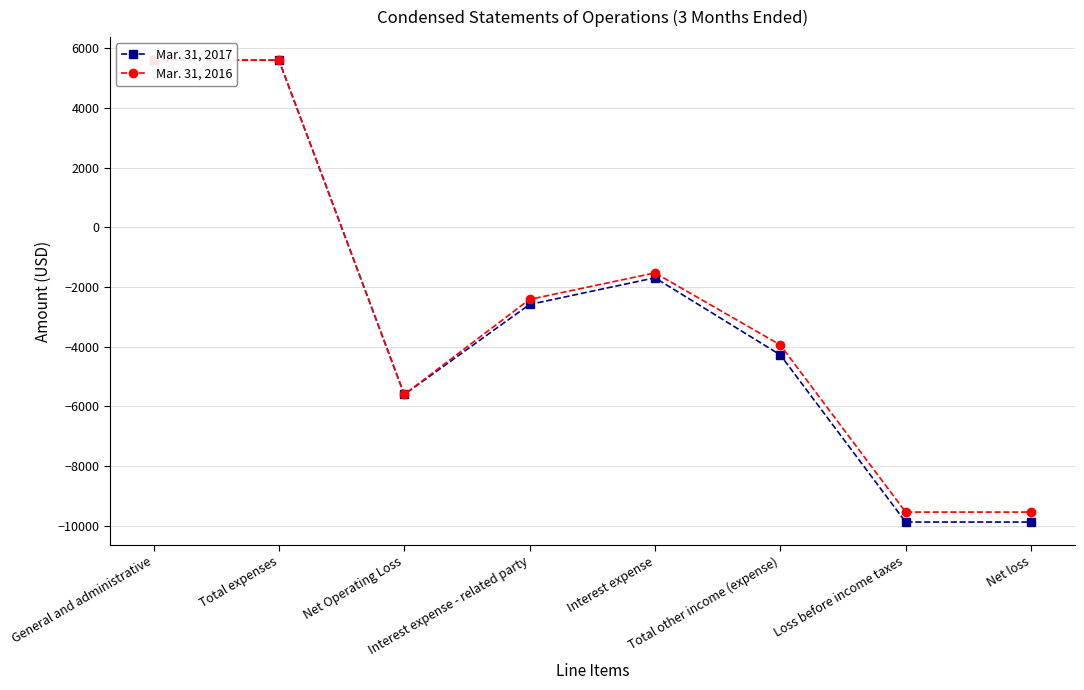

True or false: Mar. 31, 2016 has more than 0 interior local peaks.

True